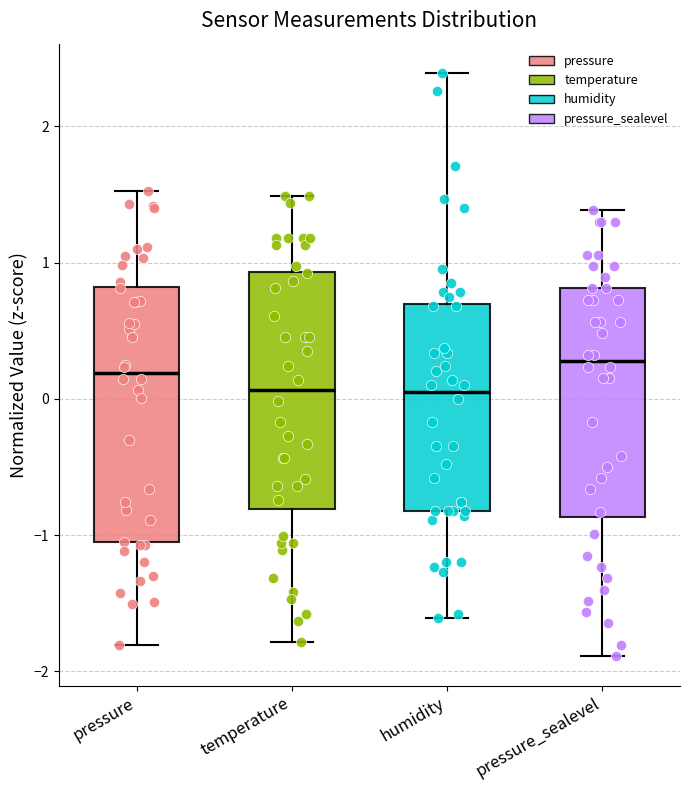

Reading left to right, read every box against the y-axis: the position of its median line, the range the box covers, and the ends of its whiskers. The values are not printed on the chart, so give them approximately, as read against the axis.

pressure: median 0.2, box -1.1 to 0.8, whiskers -1.8 to 1.5
temperature: median 0.1, box -0.8 to 0.9, whiskers -1.8 to 1.5
humidity: median 0.0, box -0.8 to 0.7, whiskers -1.6 to 2.4
pressure_sealevel: median 0.3, box -0.9 to 0.8, whiskers -1.9 to 1.4